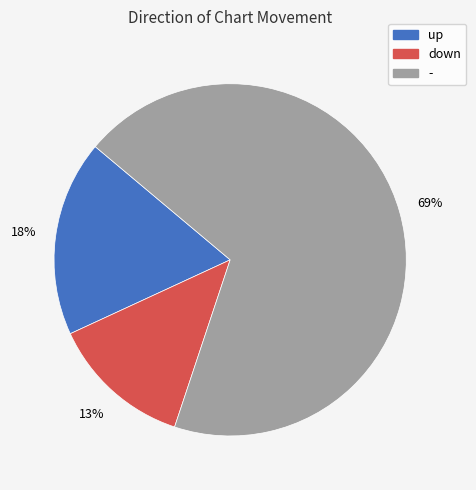

Which category has the biggest portion of the pie?

-